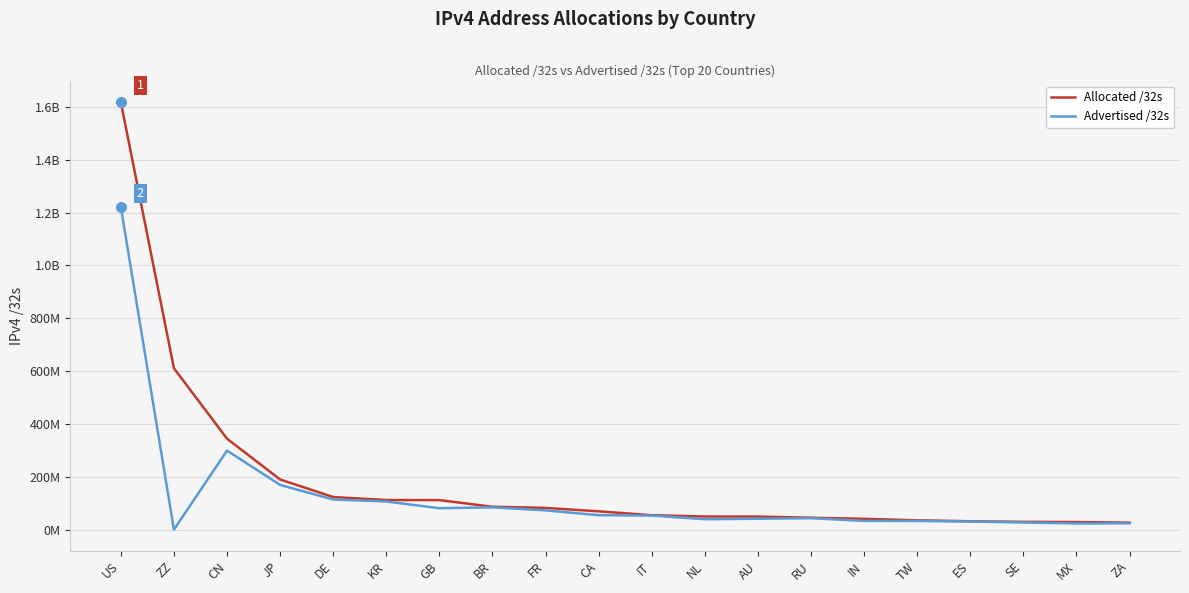

Does the chart display data point markers on the line(s)?

No